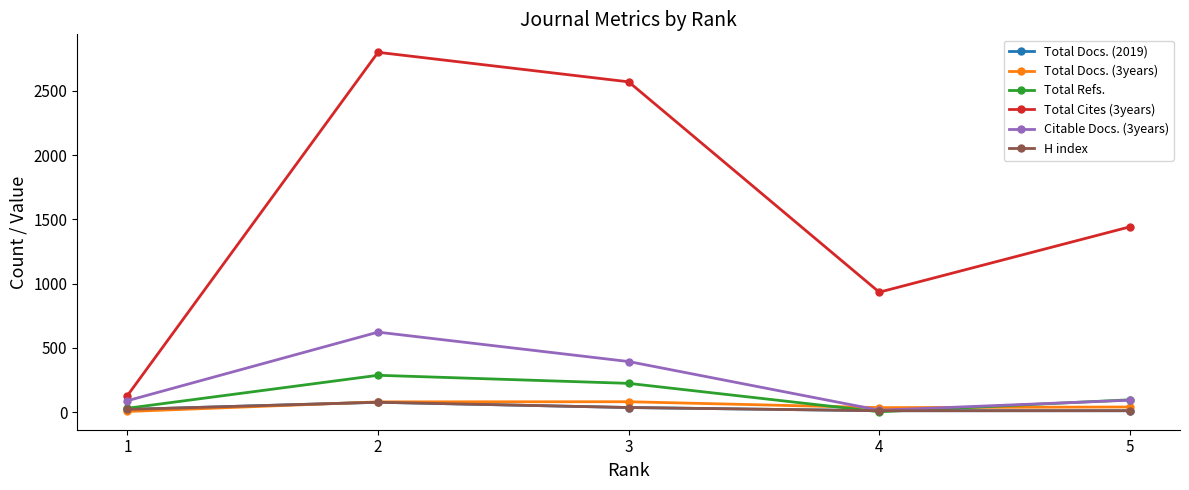

What is the difference between the second highest and second lowest values in the Total Docs. (2019) series?

25